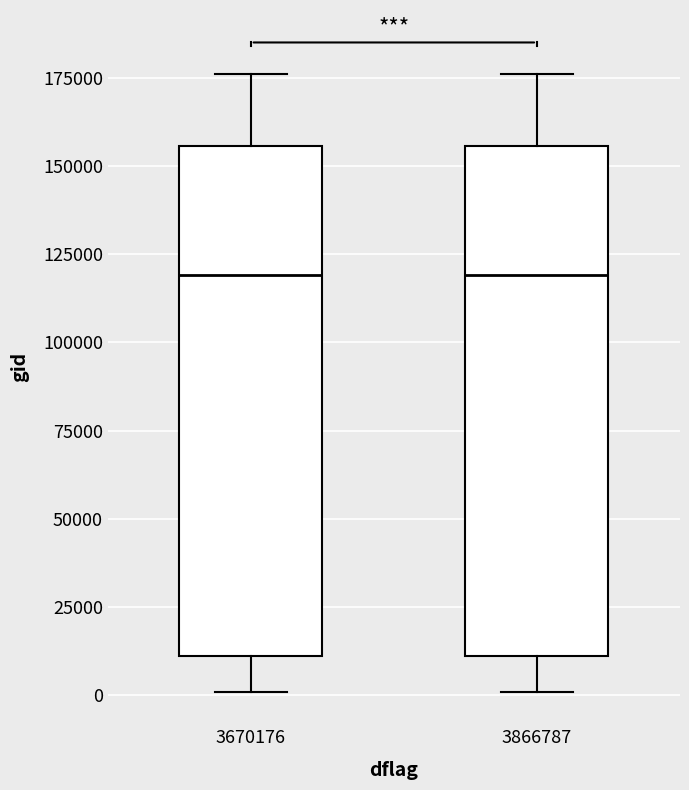

Where is the upper edge of the box at x = 3866787 on the y-axis? The values are not printed on the chart, so give them approximately, as read against the axis.

155000